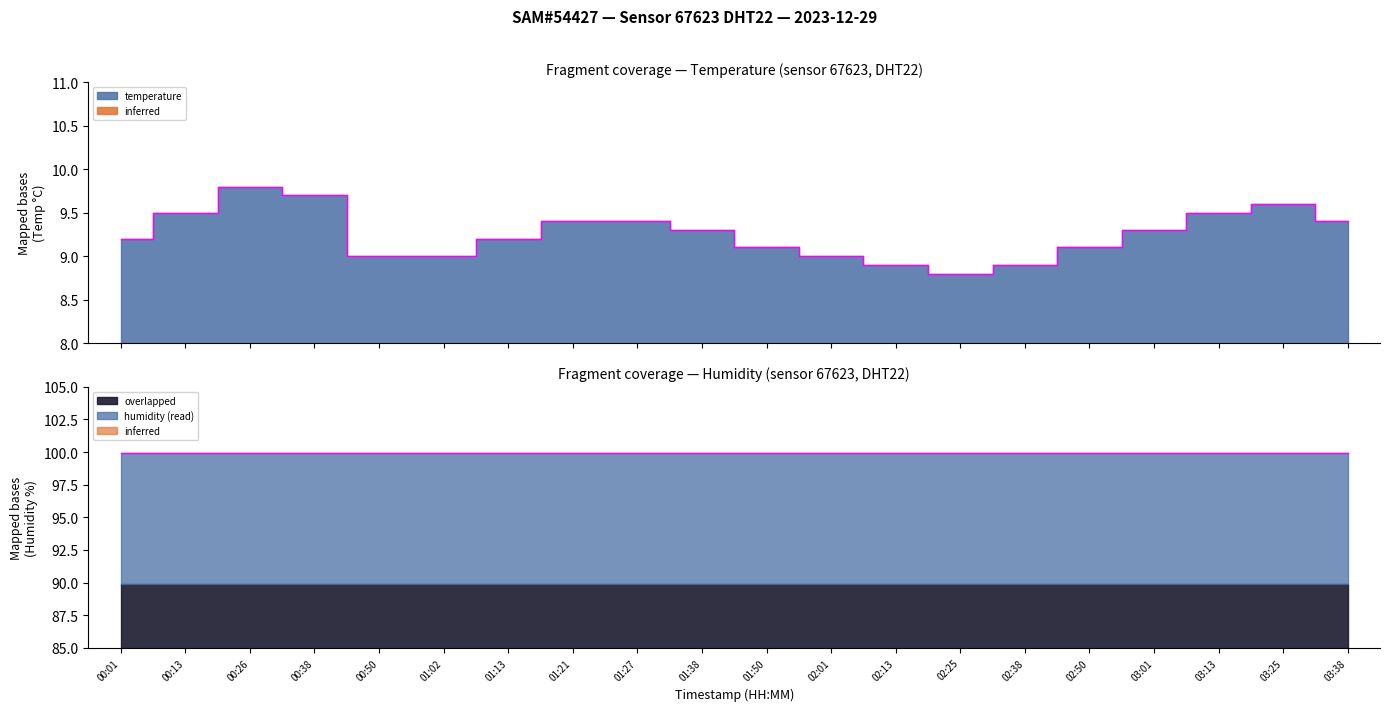

How many interior local peaks (higher than both neighbors) does the data have?

2